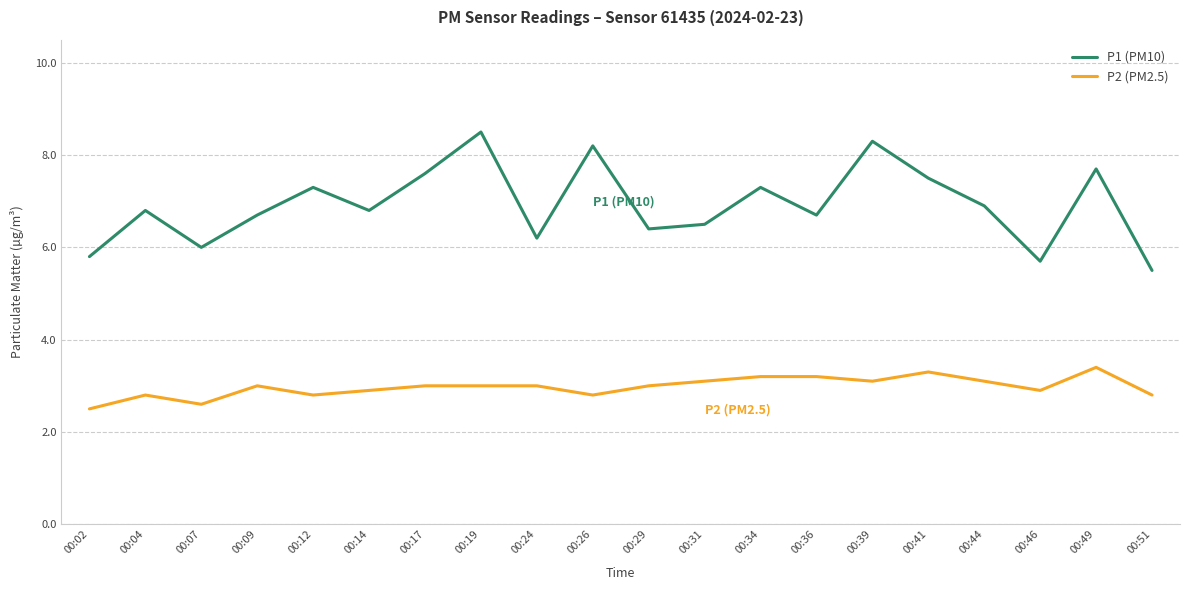

What is the difference between the maximum and second lowest values in the P1 (PM10) series?

2.8